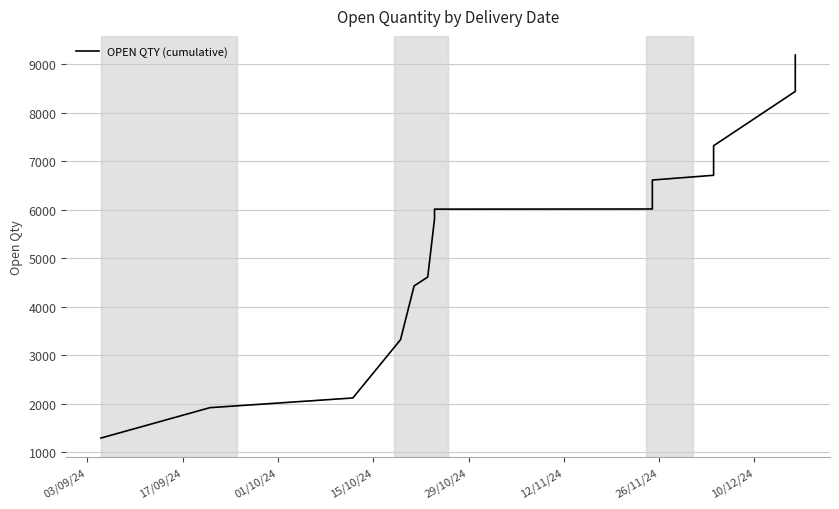

What is the difference between the maximum and minimum values?

7896